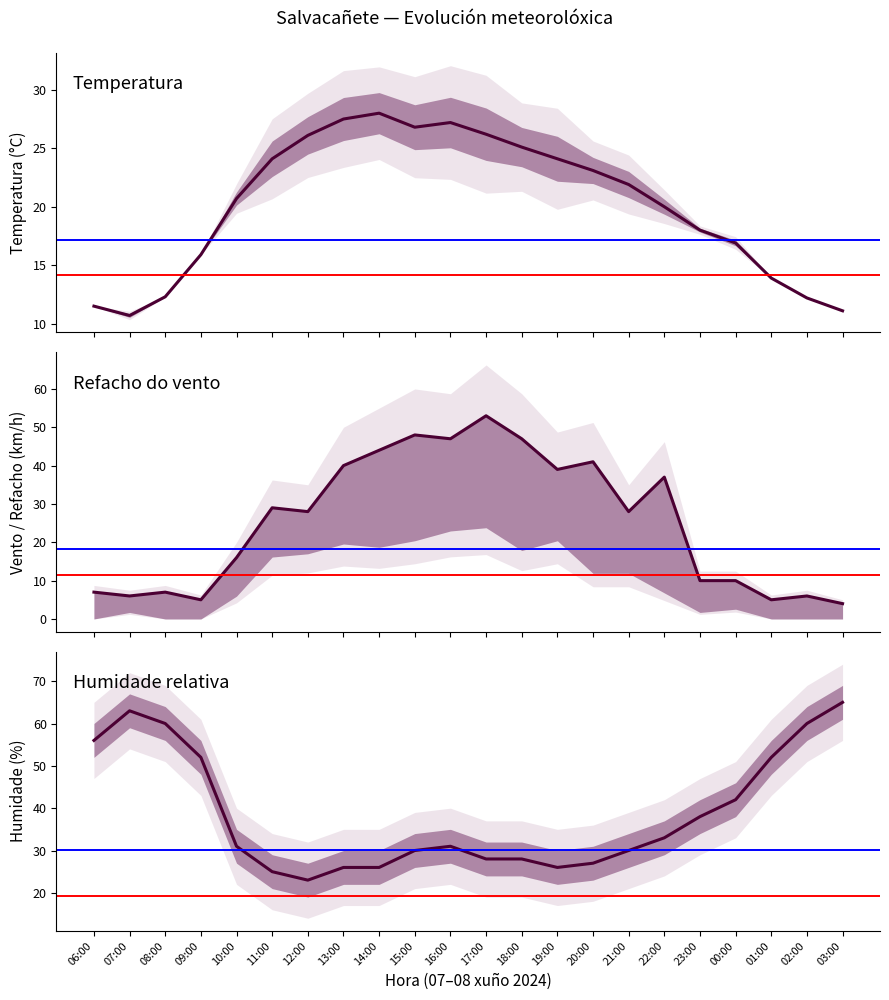

What is the sum of the Temperatura (ºC) values at 20:00 and 19:00?

47.2